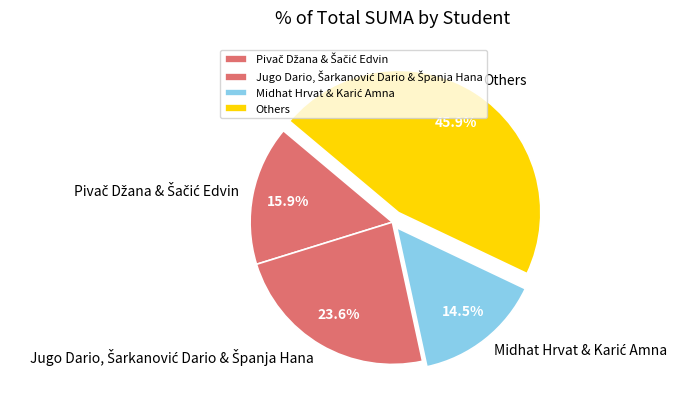

Which category has the biggest portion of the pie?

Others